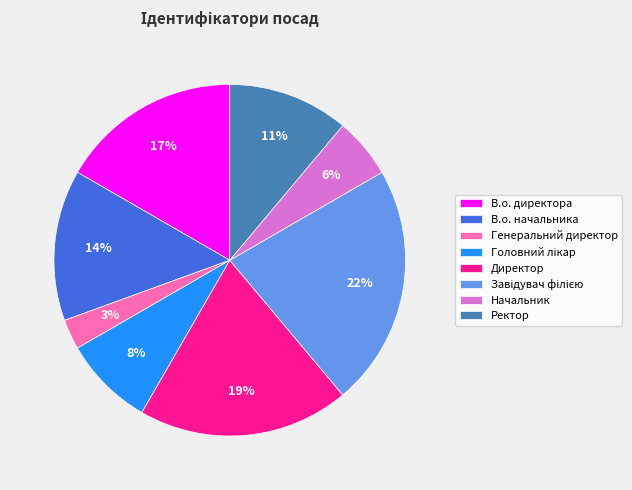

Between В.о. начальника and В.о. директора, which is larger?

В.о. директора